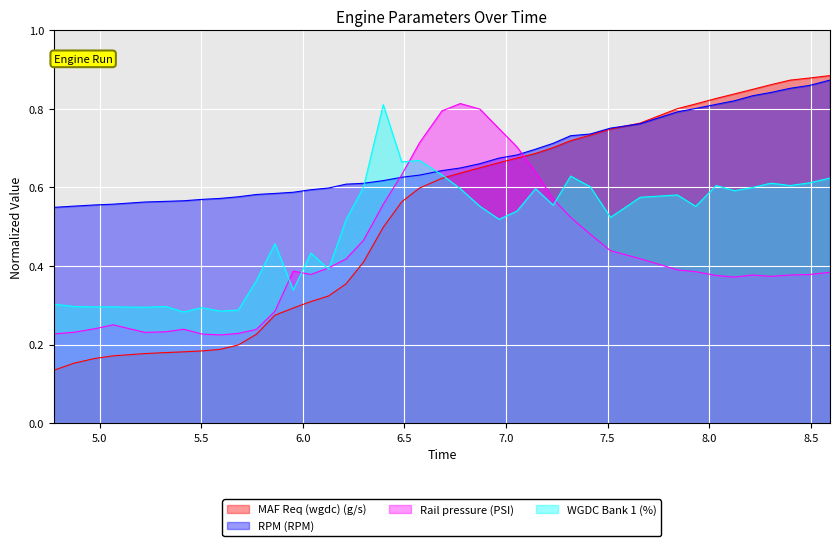

The value of Rail pressure (PSI) at 7.843 is 0.6. True or false?

False